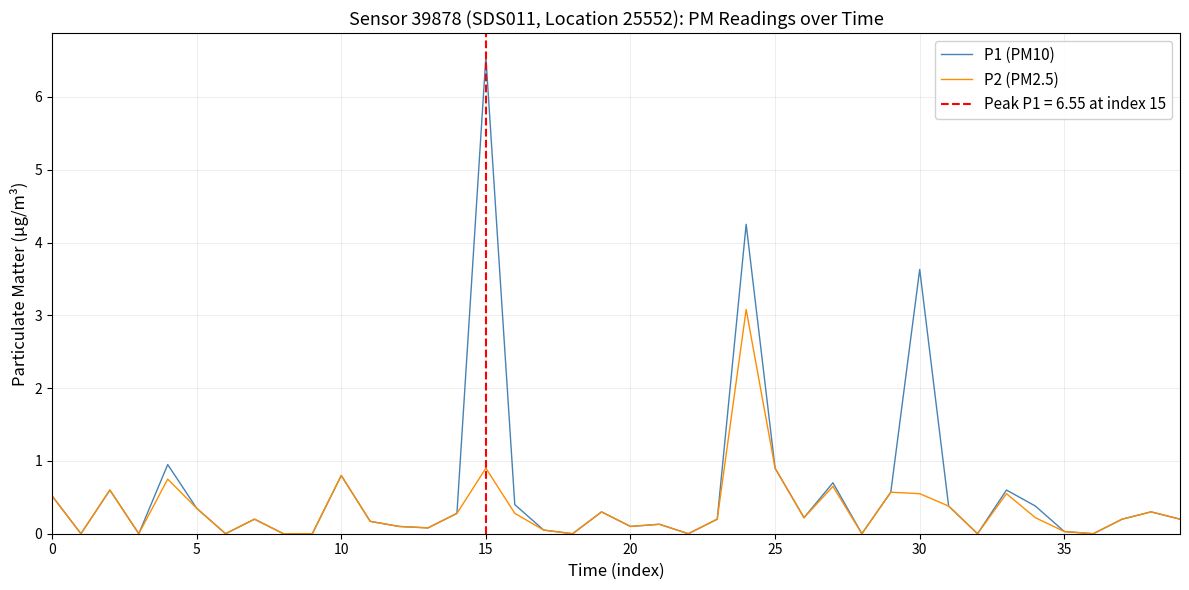

What are all the series names shown in the legend?

P1 (PM10), P2 (PM2.5)